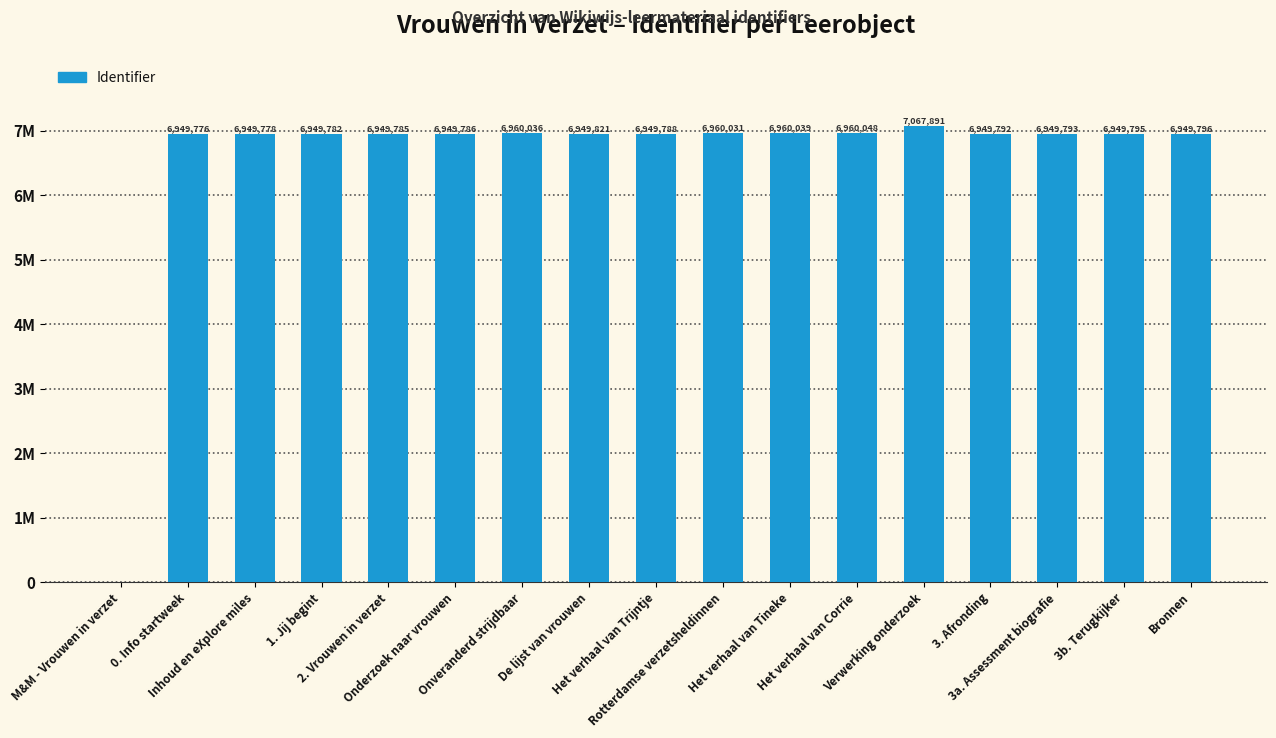

Reading left to right, extract all data points from this chart.

M&M - Vrouwen in verzet=0	0. Info startweek=6949776	Inhoud en eXplore miles=6949778	1. Jij begint=6949782	2. Vrouwen in verzet=6949785	Onderzoek naar vrouwen=6949786	Onveranderd strijdbaar=6960036	De lijst van vrouwen=6949821	Het verhaal van Trijntje=6949788	Rotterdamse verzetsheldinnen=6960031	Het verhaal van Tineke=6960039	Het verhaal van Corrie=6960048	Verwerking onderzoek=7067891	3. Afronding=6949792	3a. Assessment biografie=6949793	3b. Terugkijker=6949795	Bronnen=6949796